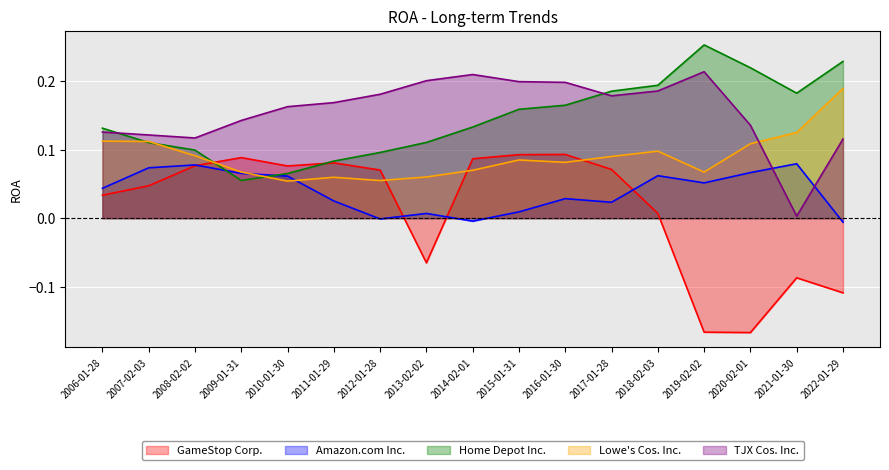

What is the average value of the Lowe's Cos. Inc. series?

0.1